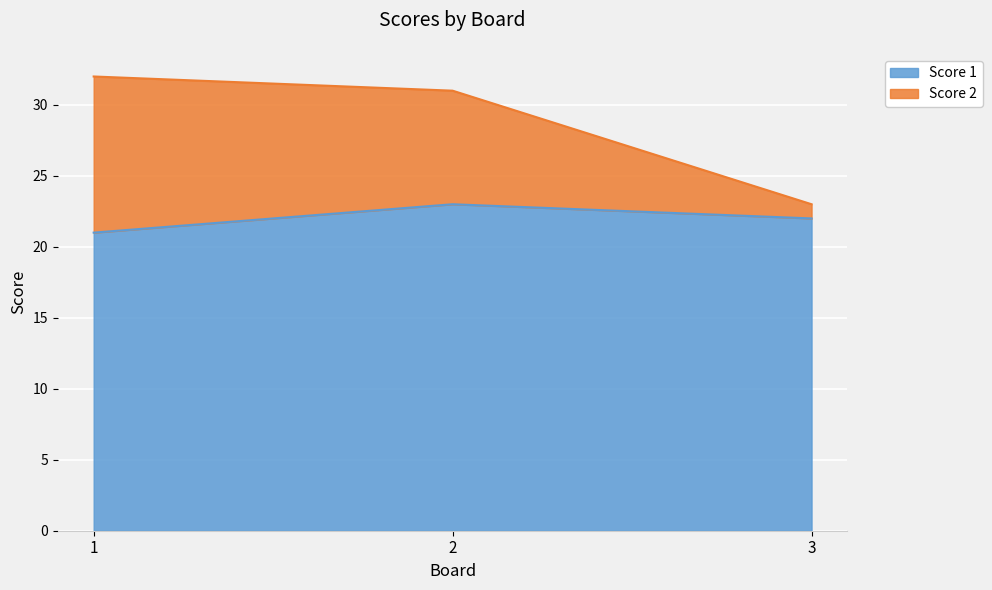

Where is Score 2 nearest to the value 27?

2